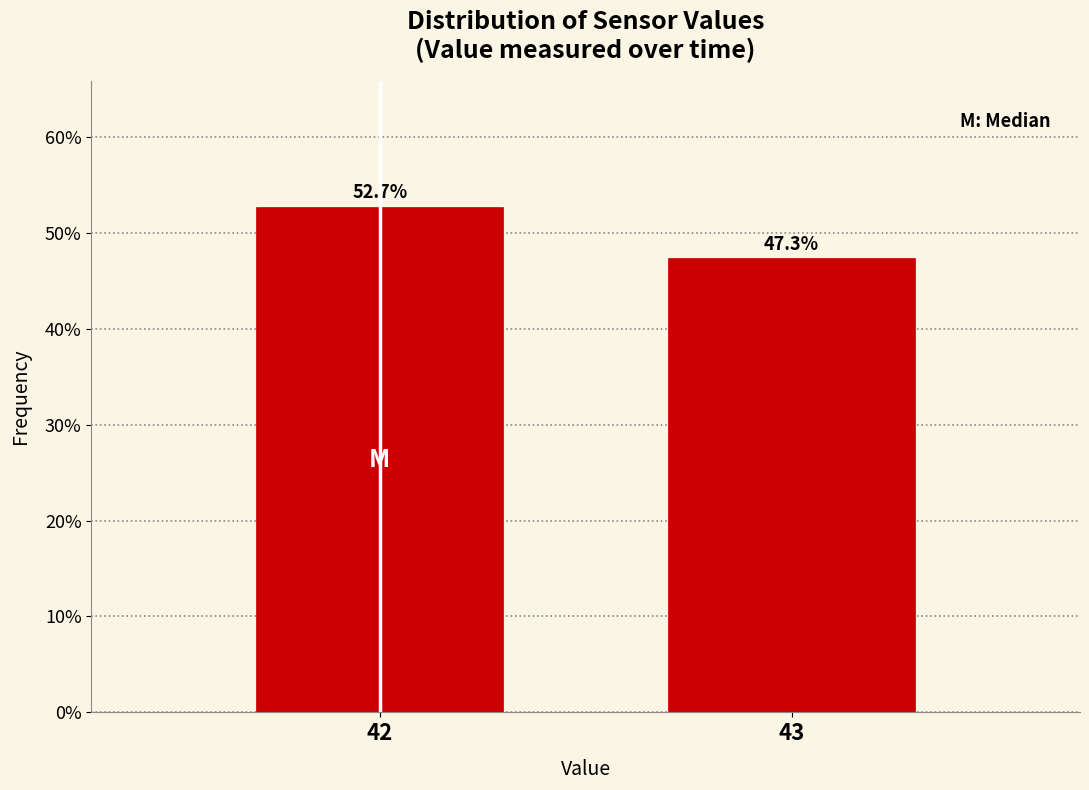

Reading left to right, what are all the values shown in this chart?

42=52.7	43=47.3